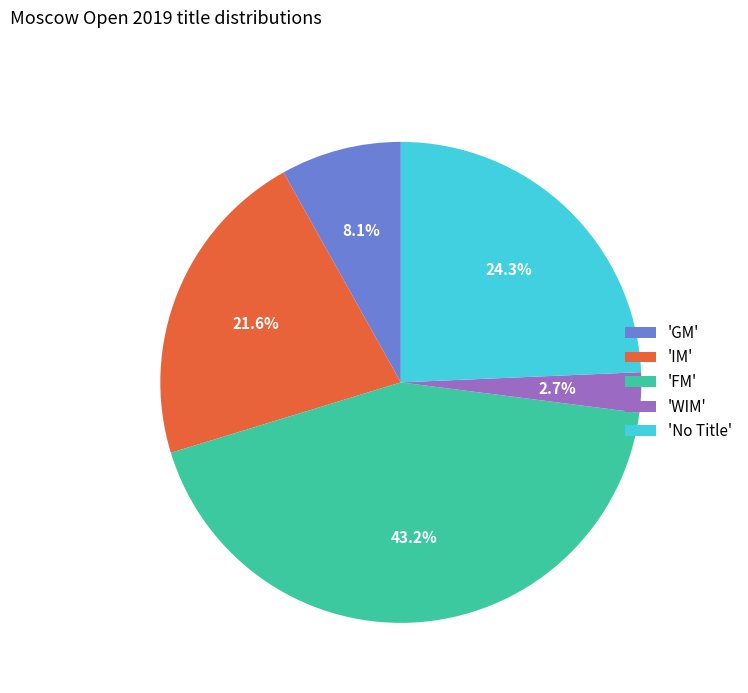

What is the ratio of the value at 'IM' to the value at 'FM'?

0.5